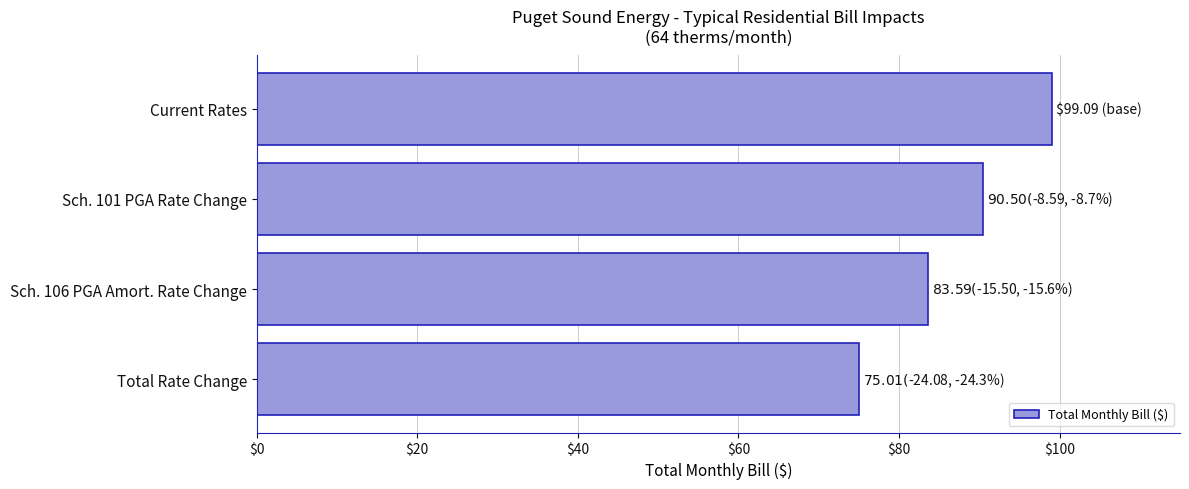

Which has a higher value, Sch. 101 PGA Rate Change or Current Rates?

Current Rates